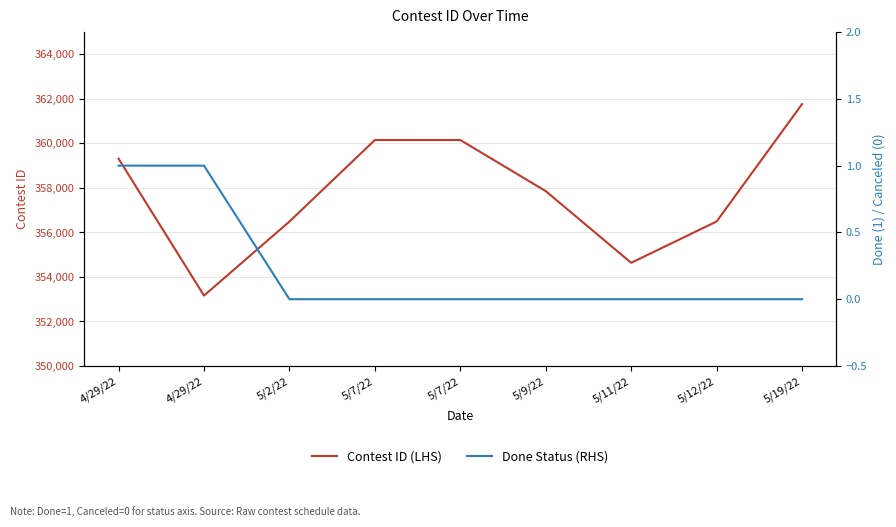

How many lines are shown in the chart?

2